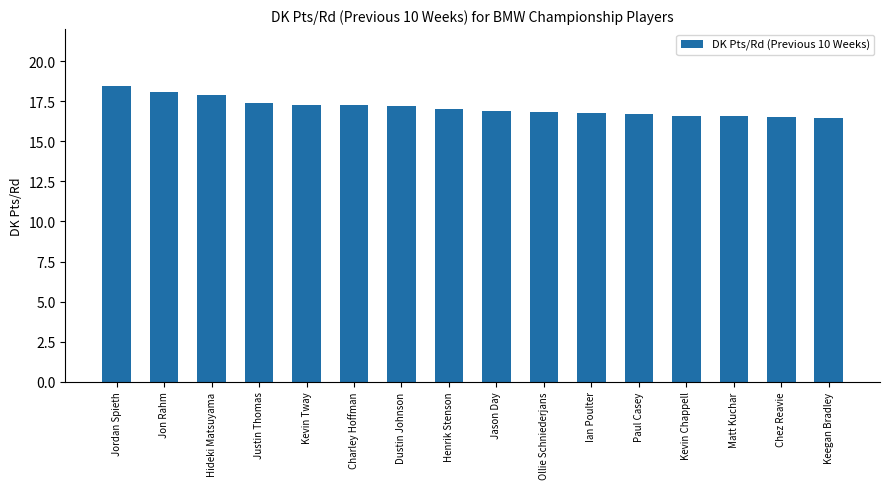

Read the value at Hideki Matsuyama.

17.9